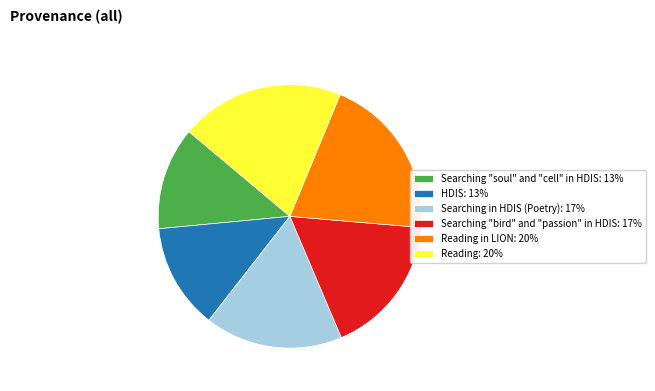

Combined, do Reading: 20% and Reading in LION: 20% account for over 50%?

No